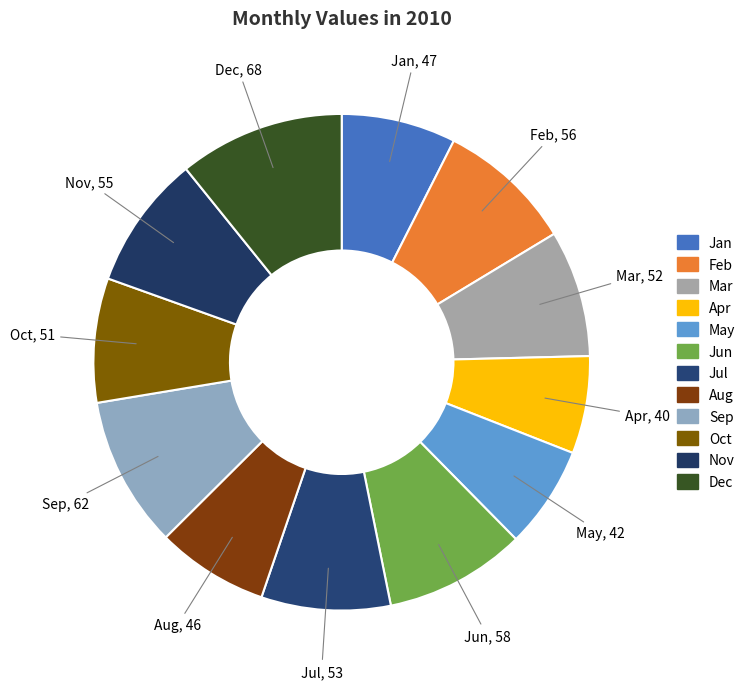

What is the largest slice in the pie chart?

Dec